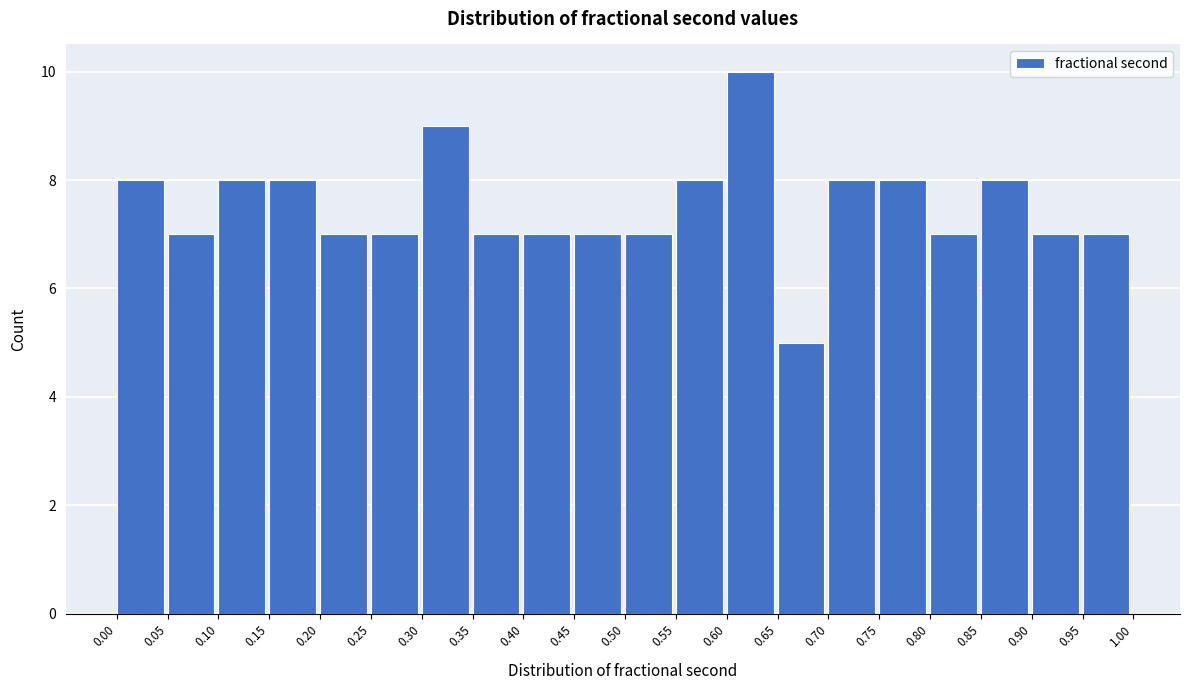

Reading left to right, list every bar in this chart as the range it spans on the x-axis followed by its height. The values are not printed on the chart, so give them approximately, as read against the axis.

0.00 to 0.05: 8
0.05 to 0.10: 7
0.10 to 0.15: 8
0.15 to 0.20: 8
0.20 to 0.25: 7
0.25 to 0.30: 7
0.30 to 0.35: 9
0.35 to 0.40: 7
0.40 to 0.45: 7
0.45 to 0.50: 7
0.50 to 0.55: 7
0.55 to 0.60: 8
0.60 to 0.65: 10
0.65 to 0.70: 5
0.70 to 0.75: 8
0.75 to 0.80: 8
0.80 to 0.85: 7
0.85 to 0.90: 8
0.90 to 0.95: 7
0.95 to 1.00: 7